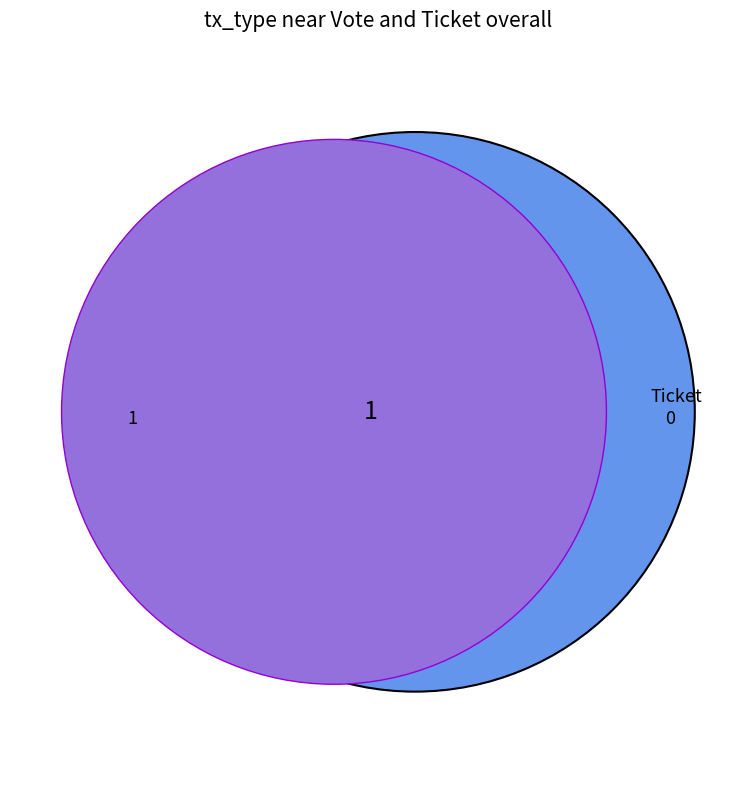

Between Vote and Ticket, which is larger?

Vote